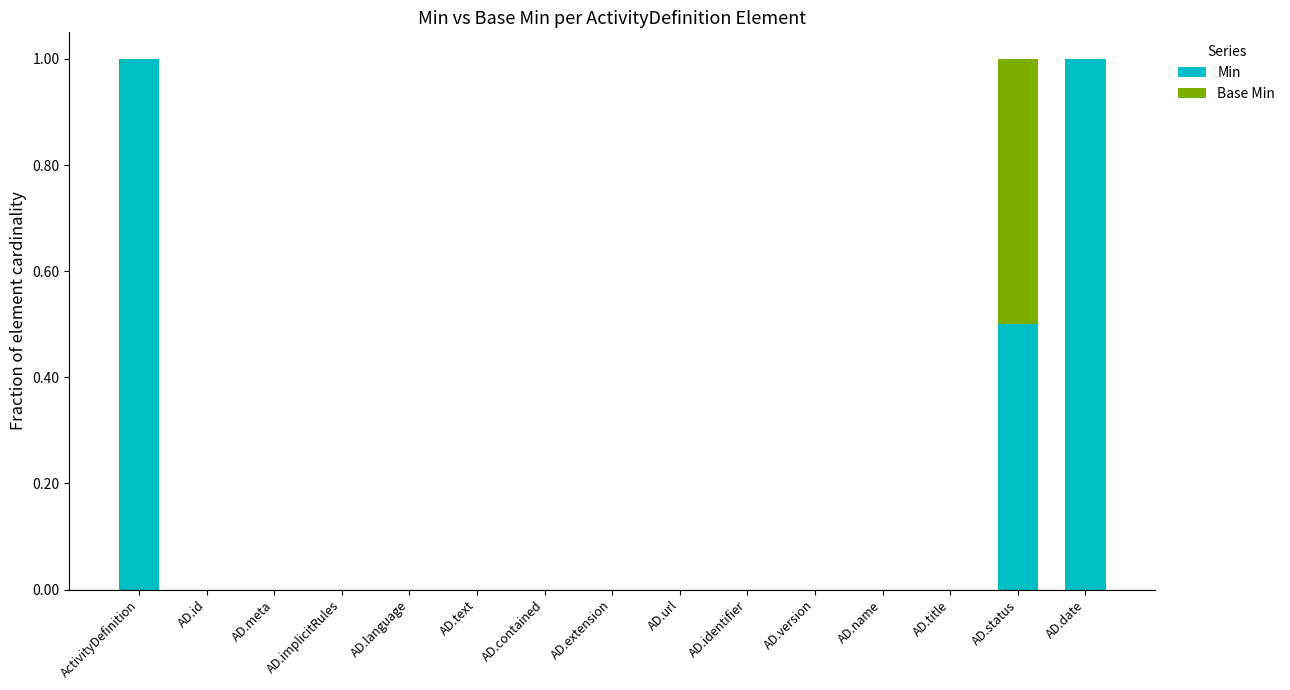

Is it true that Min equals -0.7 at AD.text?

False